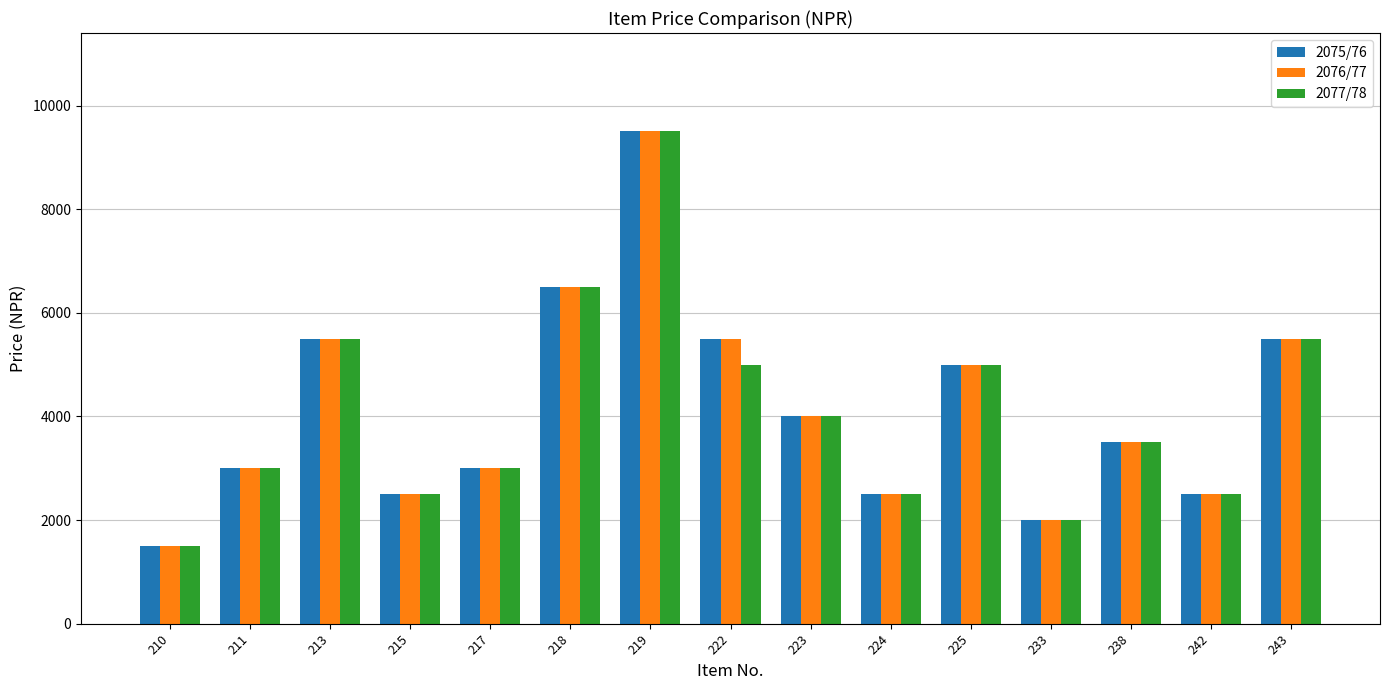

What is the difference between the 2075/76 values at 215 and 222?

3000